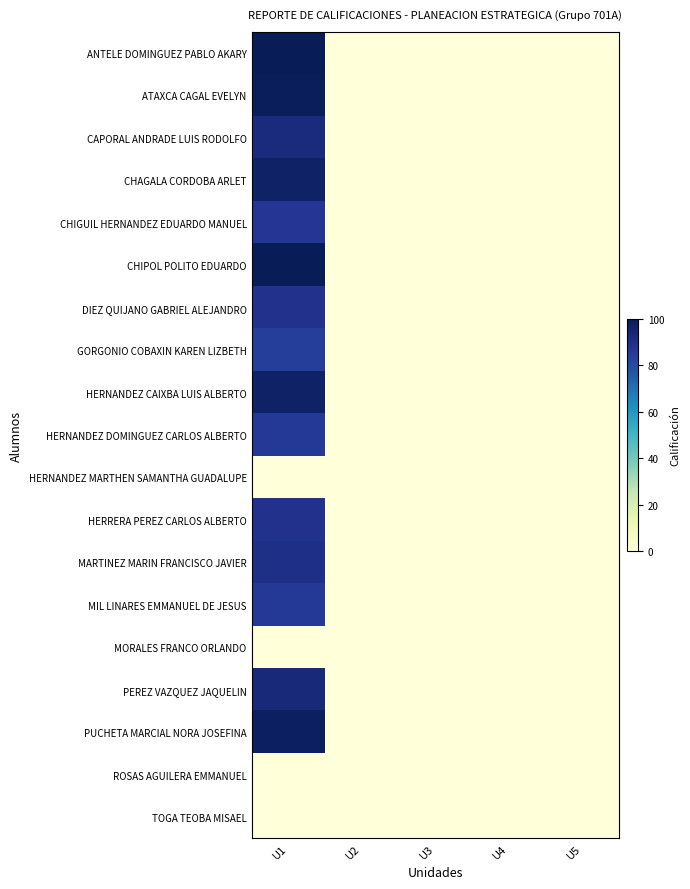

Reading right to left, what are all the values shown in this chart?

ANTELE DOMINGUEZ PABLO AKARY: U5=0	U4=0	U3=0	U2=0	U1=100
ATAXCA CAGAL EVELYN: U5=0	U4=0	U3=0	U2=0	U1=99
CAPORAL ANDRADE LUIS RODOLFO: U5=0	U4=0	U3=0	U2=0	U1=92
CHAGALA CORDOBA ARLET: U5=0	U4=0	U3=0	U2=0	U1=97
CHIGUIL HERNANDEZ EDUARDO MANUEL: U5=0	U4=0	U3=0	U2=0	U1=87
CHIPOL POLITO EDUARDO: U5=0	U4=0	U3=0	U2=0	U1=100
DIEZ QUIJANO GABRIEL ALEJANDRO: U5=0	U4=0	U3=0	U2=0	U1=89
GORGONIO COBAXIN KAREN LIZBETH: U5=0	U4=0	U3=0	U2=0	U1=84
HERNANDEZ CAIXBA LUIS ALBERTO: U5=0	U4=0	U3=0	U2=0	U1=97
HERNANDEZ DOMINGUEZ CARLOS ALBERTO: U5=0	U4=0	U3=0	U2=0	U1=86
HERNANDEZ MARTHEN SAMANTHA GUADALUPE: U5=0	U4=0	U3=0	U2=0	U1=0
HERRERA PEREZ CARLOS ALBERTO: U5=0	U4=0	U3=0	U2=0	U1=89
MARTINEZ MARIN FRANCISCO JAVIER: U5=0	U4=0	U3=0	U2=0	U1=90
MIL LINARES EMMANUEL DE JESUS: U5=0	U4=0	U3=0	U2=0	U1=86
MORALES FRANCO ORLANDO: U5=0	U4=0	U3=0	U2=0	U1=0
PEREZ VAZQUEZ JAQUELIN: U5=0	U4=0	U3=0	U2=0	U1=93
PUCHETA MARCIAL NORA JOSEFINA: U5=0	U4=0	U3=0	U2=0	U1=98
ROSAS AGUILERA EMMANUEL: U5=0	U4=0	U3=0	U2=0	U1=0
TOGA TEOBA MISAEL: U5=0	U4=0	U3=0	U2=0	U1=0